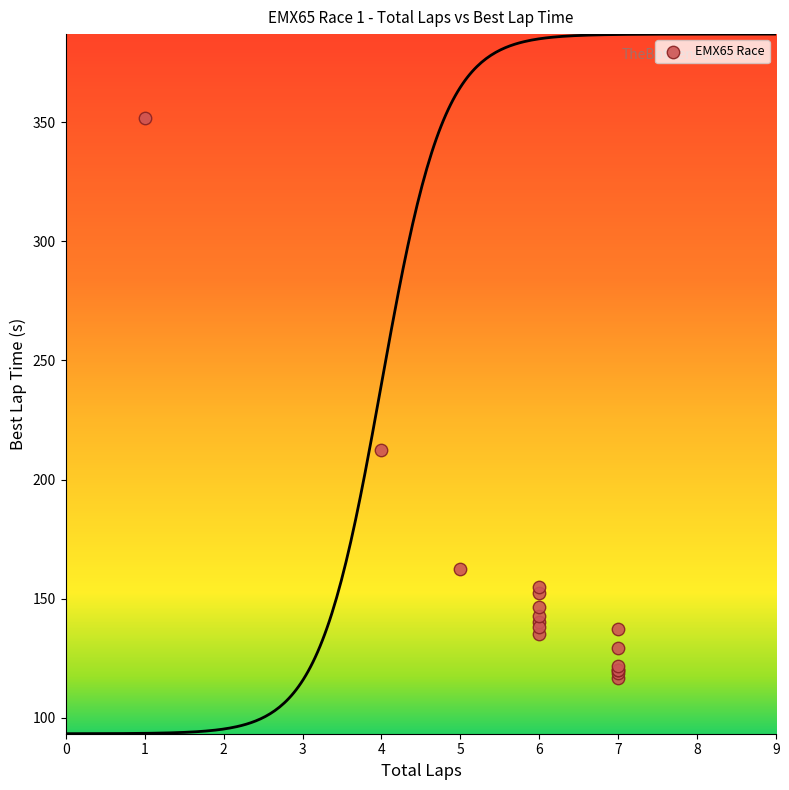

What Y value in the scatter plot is closest to 234?

212.3